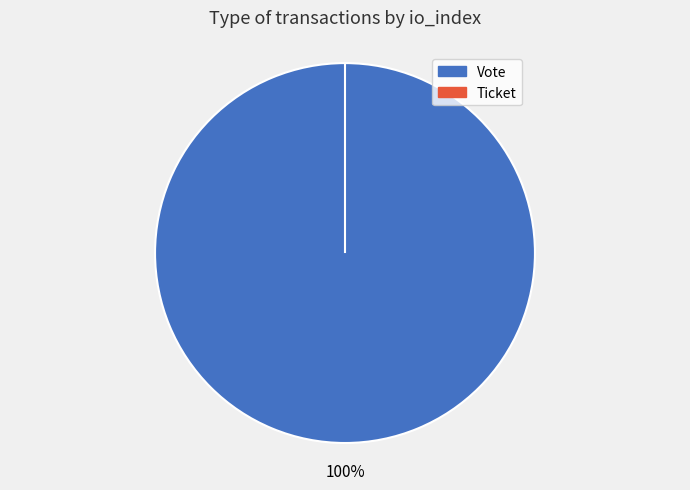

The Ticket slice represents 1% of the pie. True or false?

False